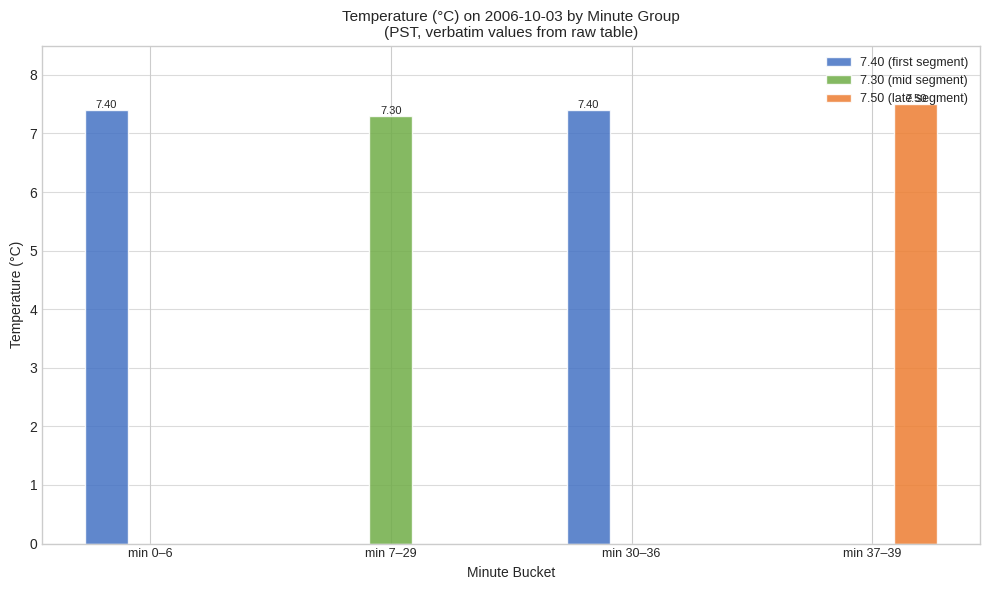

How many data points does each series have?

4